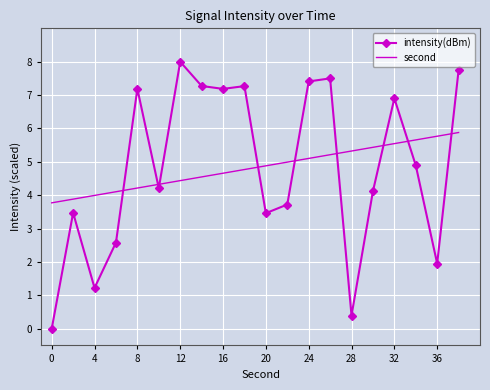

Which series has the widest spread of values?

intensity(dBm)